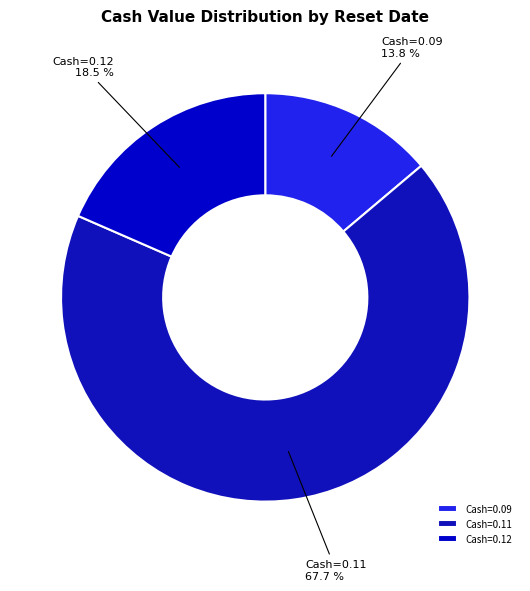

How many slices are in this pie chart?

3